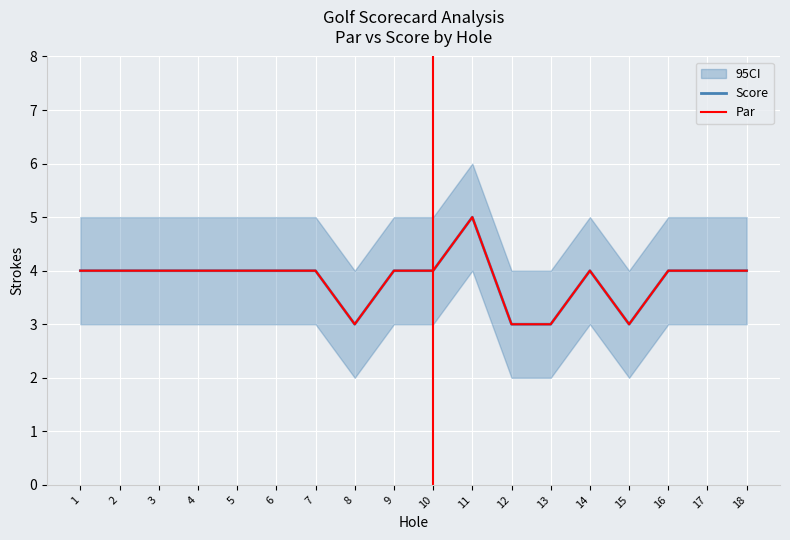

Reading right to left, transcribe all the data shown in this chart.

Score: 4	4	4	3	4	3	3	5	4	4	3	4	4	4	4	4	4	4
Par: 4	4	4	3	4	3	3	5	4	4	3	4	4	4	4	4	4	4